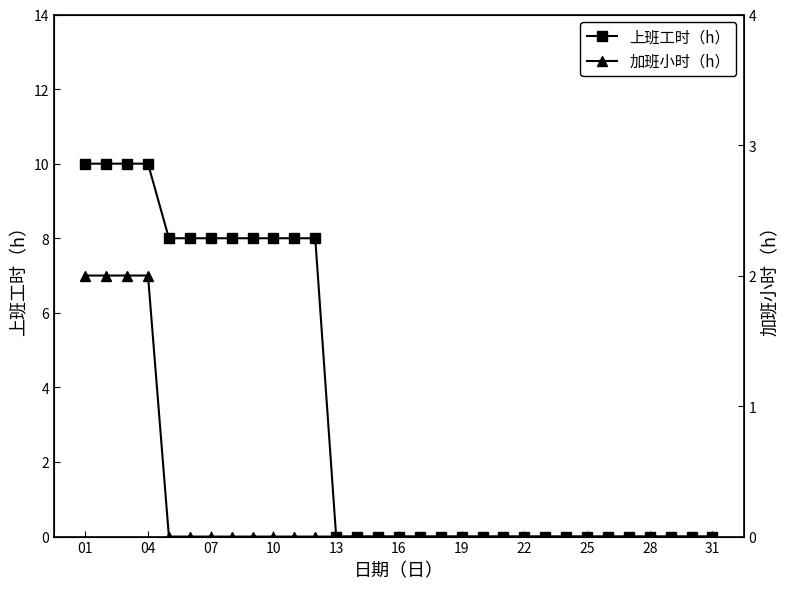

Rank the series by their average value, from lowest to highest.

加班小时（h）, 上班工时（h）